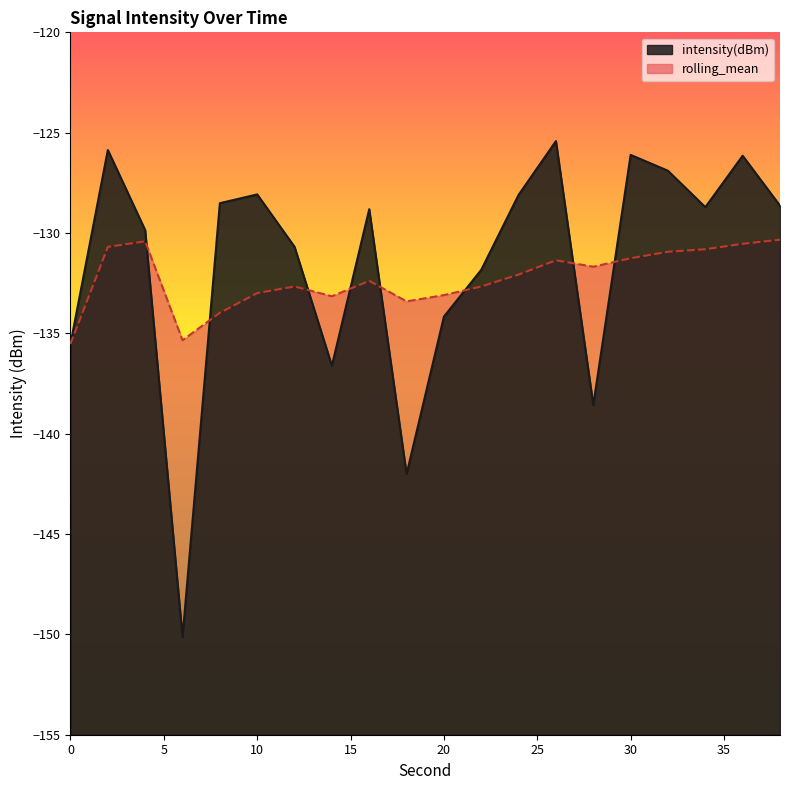

What are all the series names shown in the legend?

intensity(dBm), rolling_mean